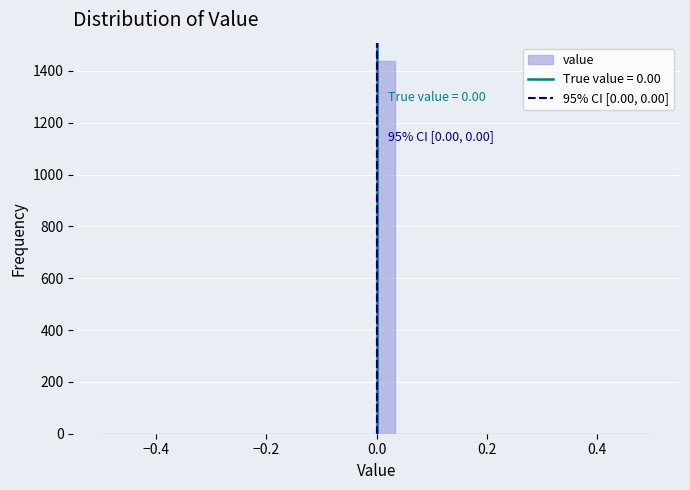

Around what value on the x-axis is the tallest bar? Give the approximate position of its centre, as read against the axis.

0.02